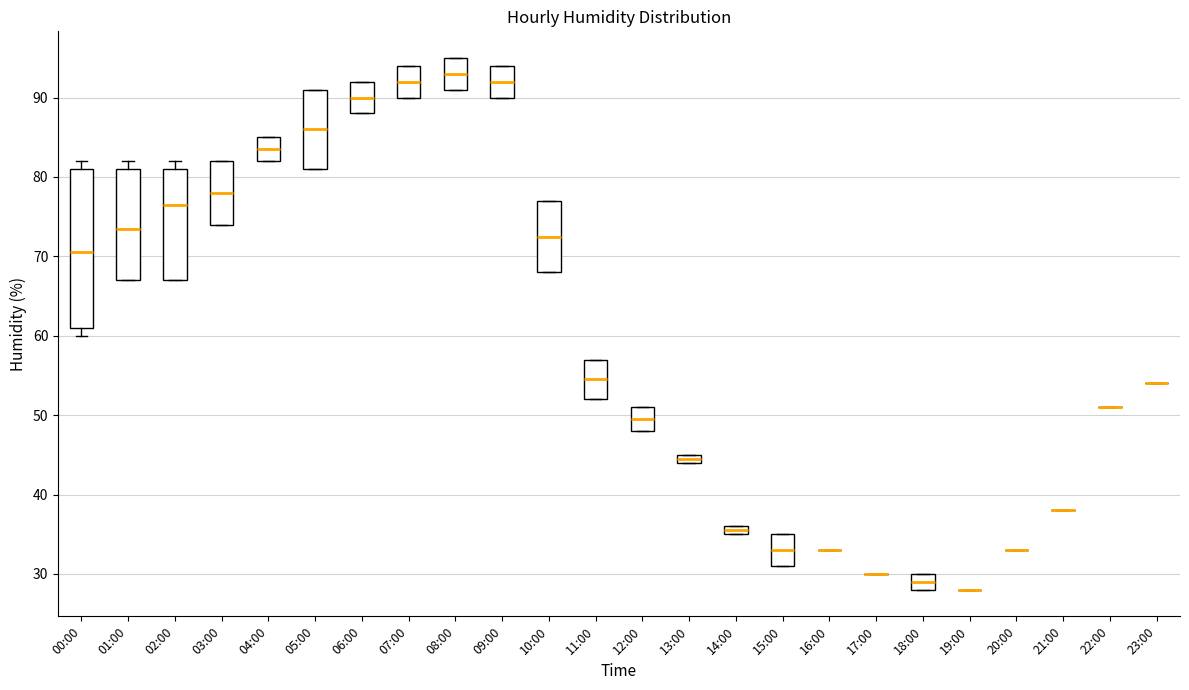

Which box is the tallest, from its lower edge to its upper edge?

00:00